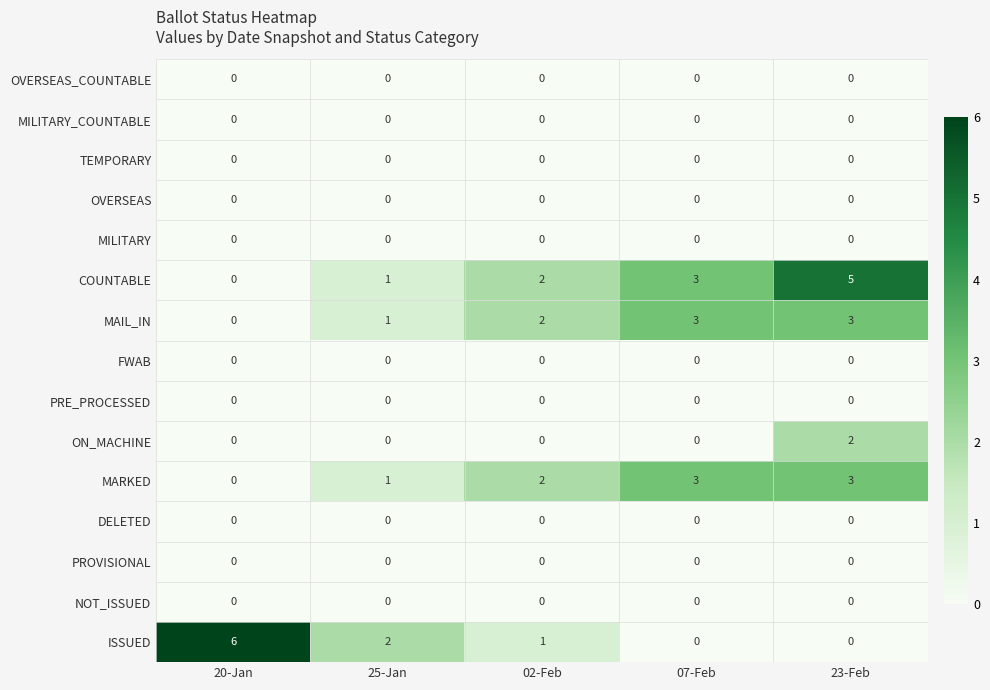

Which series has the largest total across all categories?

COUNTABLE